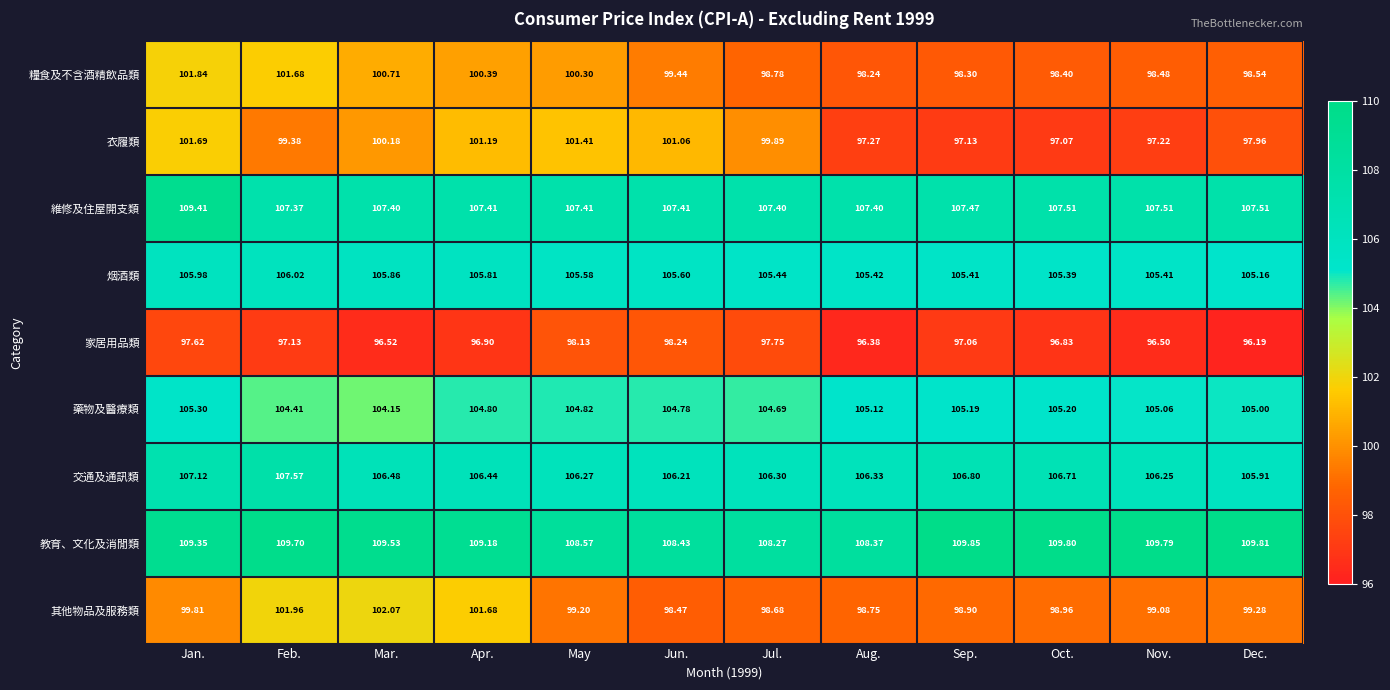

At which category is the sum across all series the highest?

Jan.